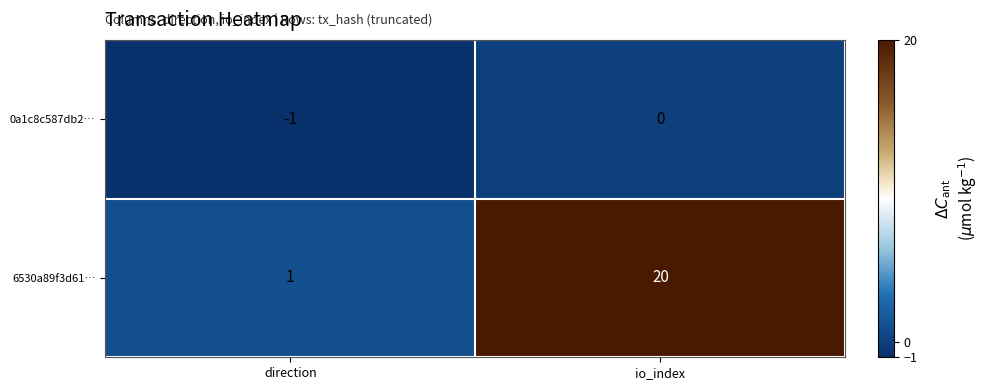

Is it true that 0a1c8c587db2… equals -1 at direction?

True